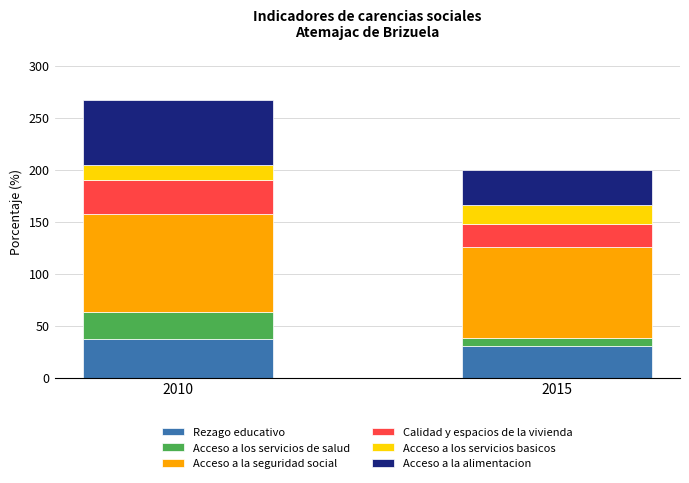

What is the approximate value of Rezago educativo at 2010?

36.8